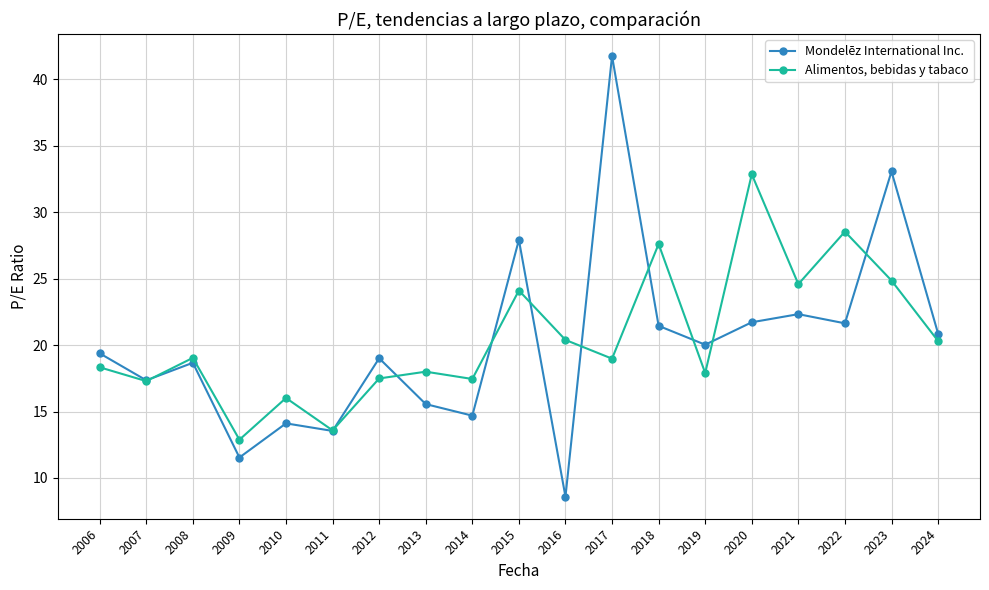

What is the value of the Mondelēz International Inc. point at the 8th from the left?

15.6